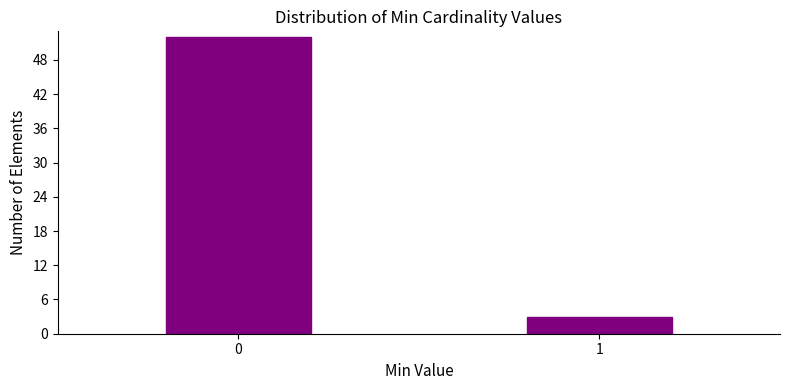

Reading right to left, transcribe all the data shown in this chart.

3	52